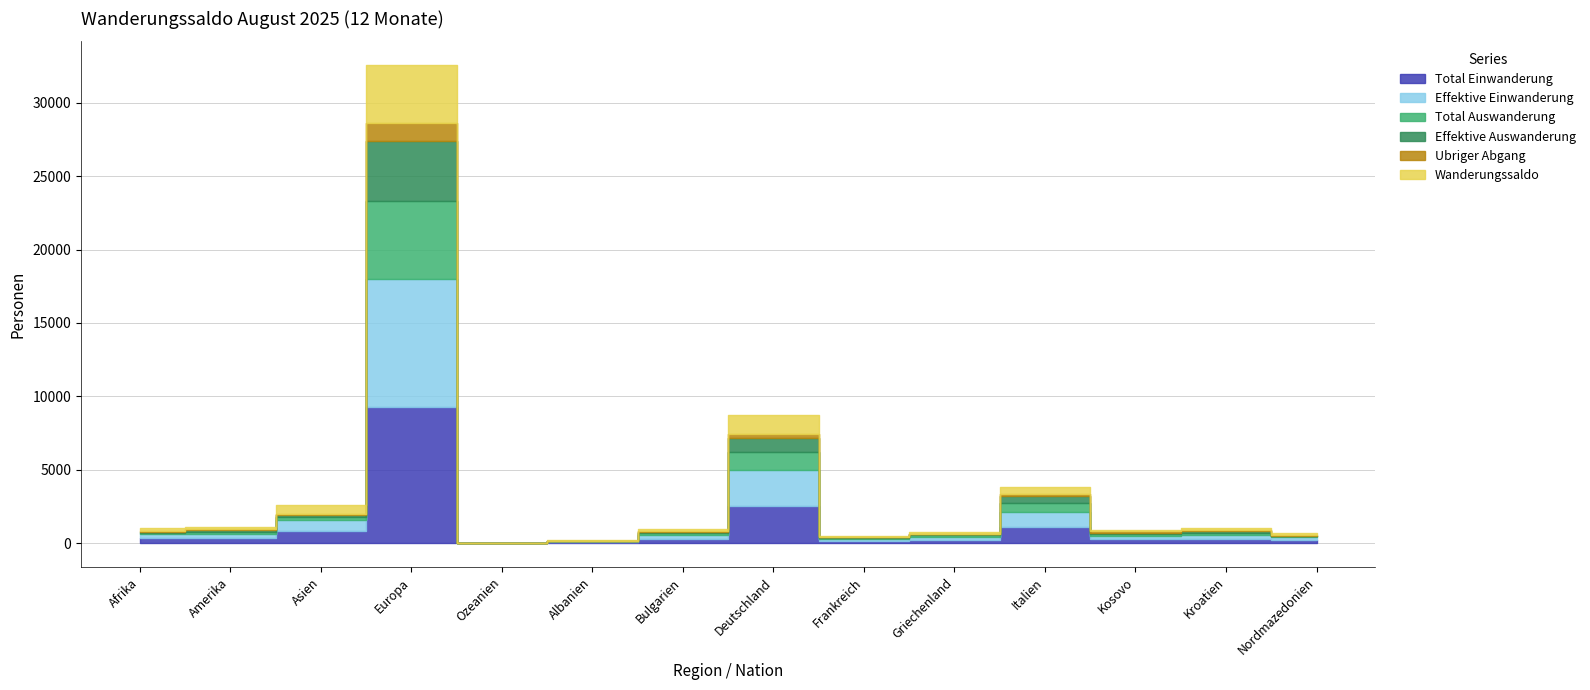

How many lines are shown in the chart?

6